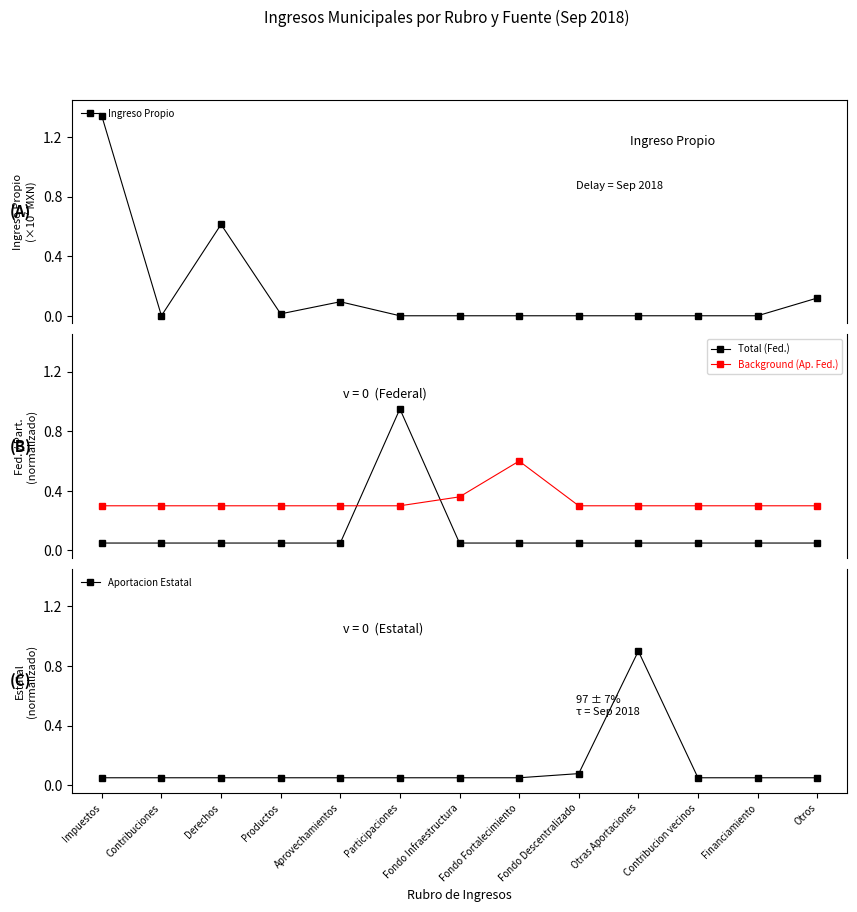

At which category is the sum across all series the highest?

Impuestos